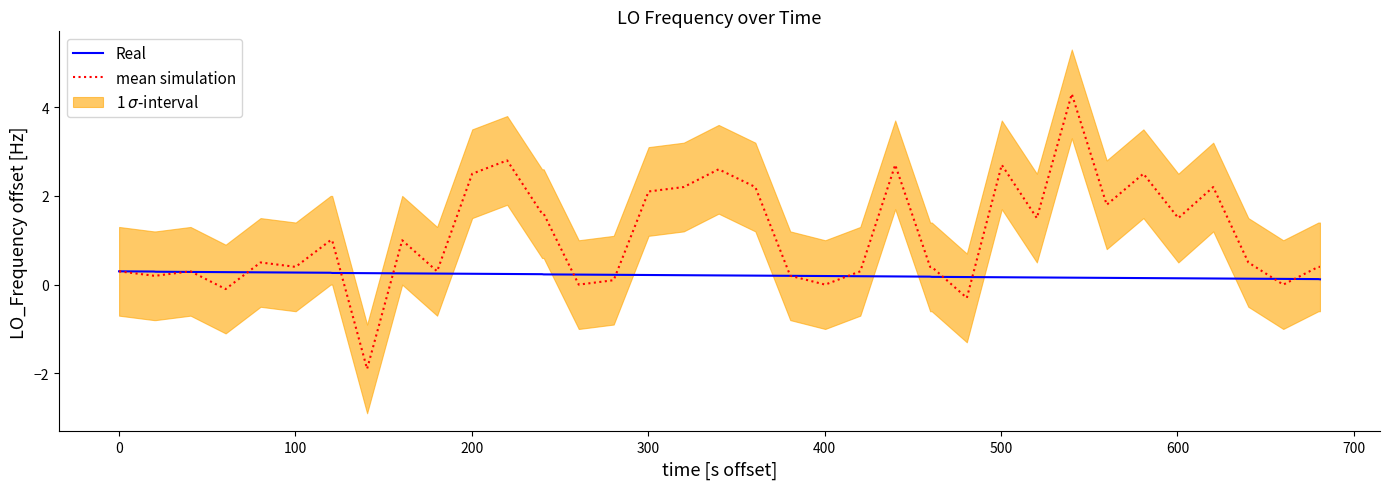

List the series in order of their peak value, lowest first.

Real, mean simulation